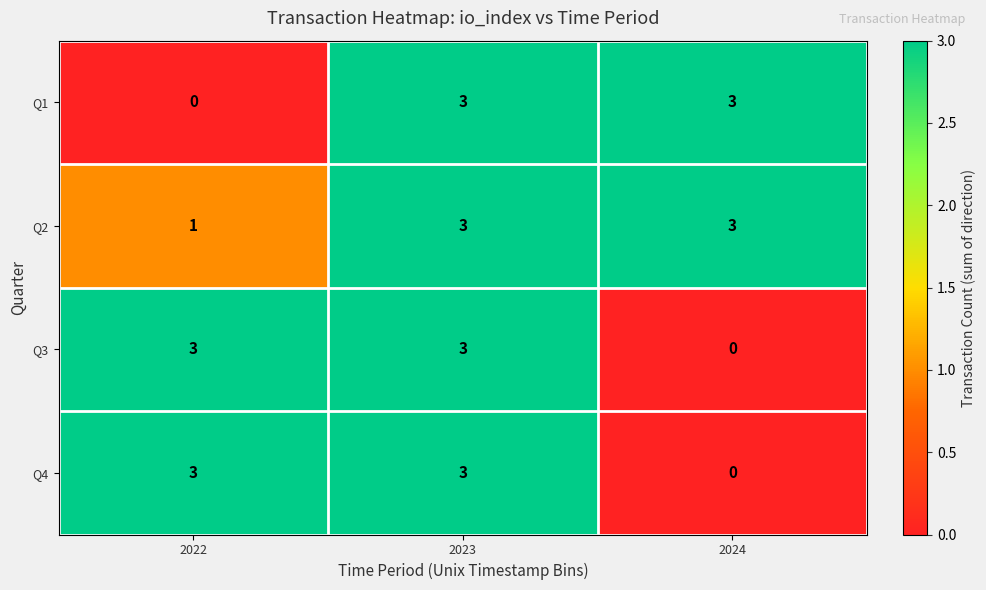

At which category is the sum across all series the highest?

2023